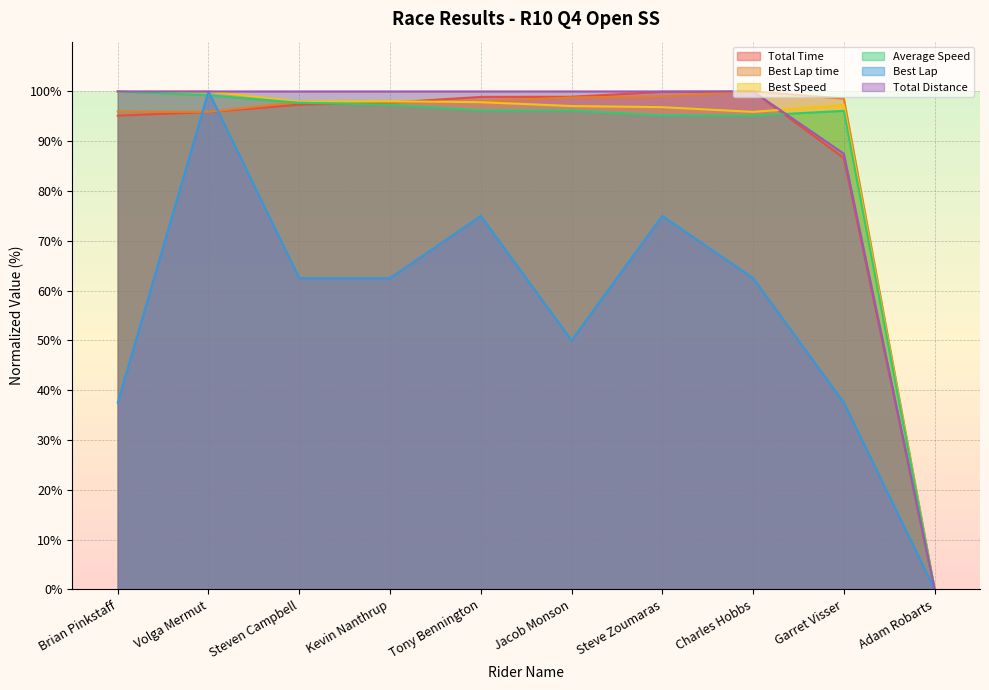

Does the chart display data point markers on the line(s)?

No